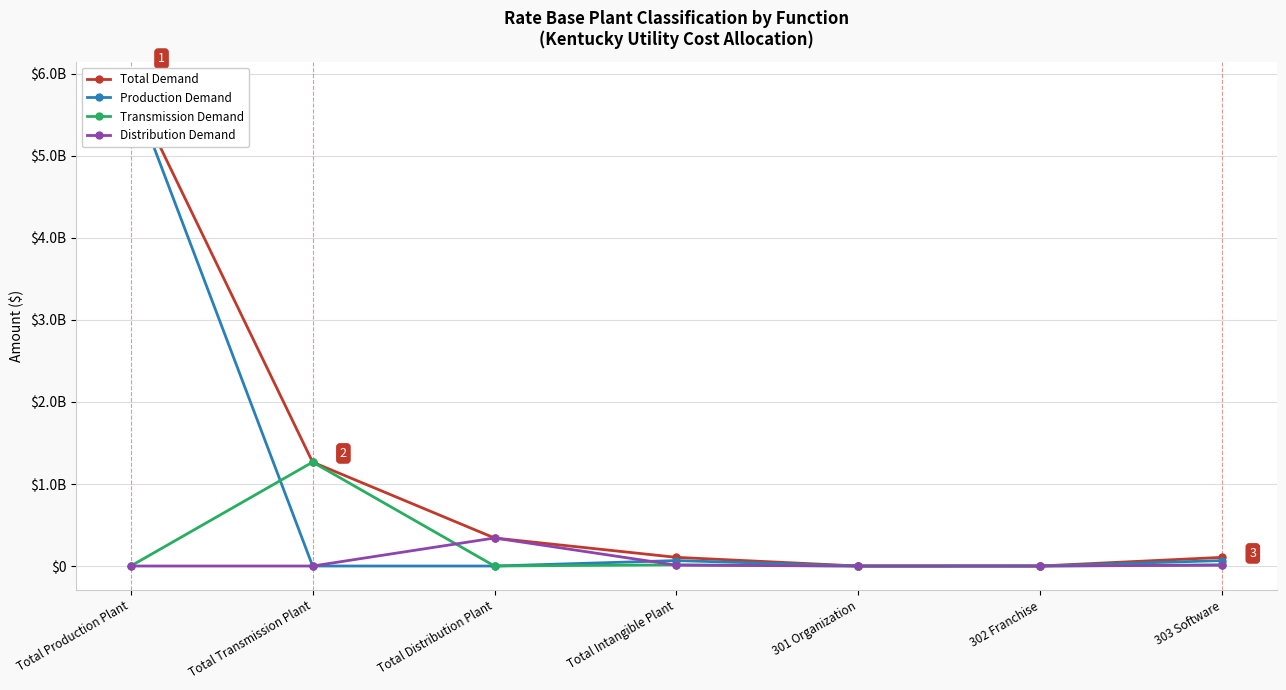

What position from the right is 301 Organization?

3